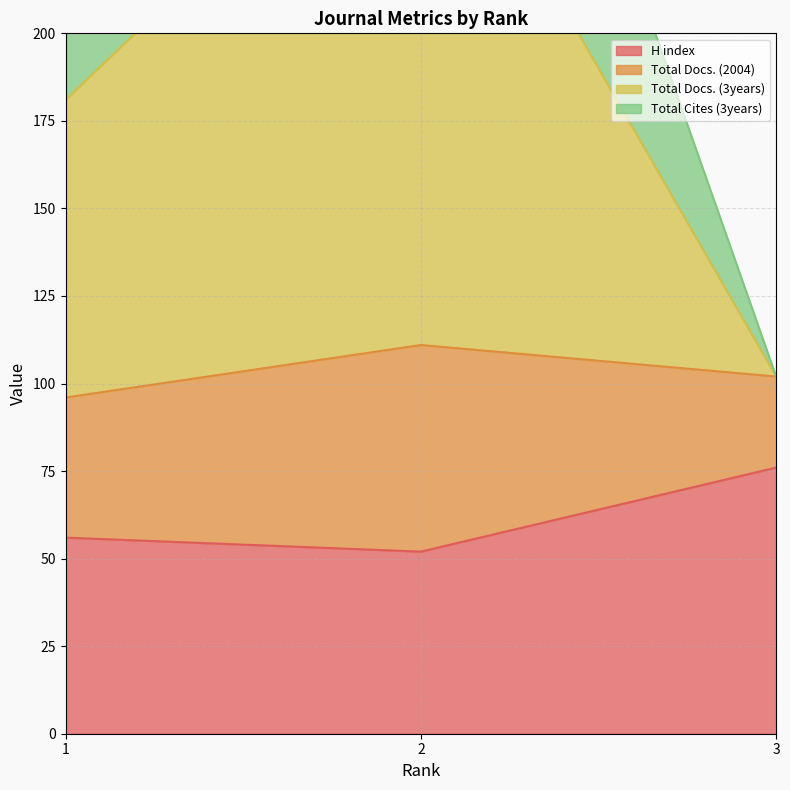

What is the highest value of the H index series?

76